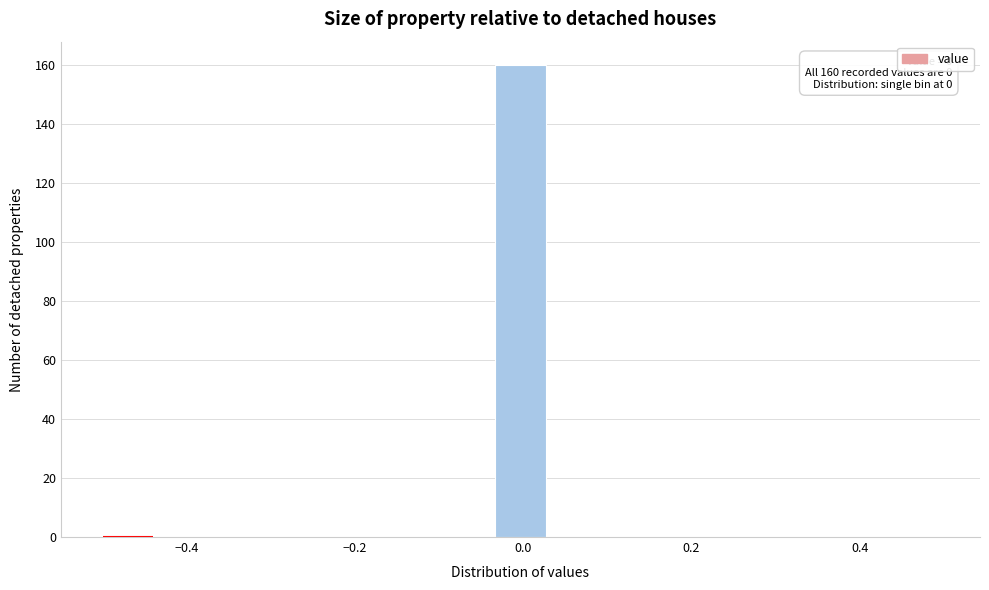

Around what value on the x-axis is the tallest bar? Give the approximate position of its centre, as read against the axis.

0.00